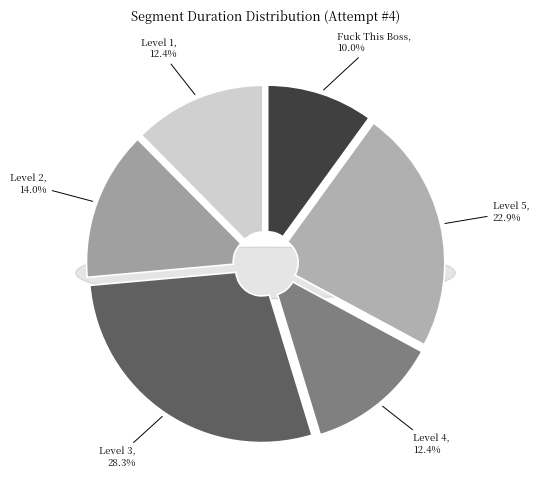

How many slices are in this pie chart?

6